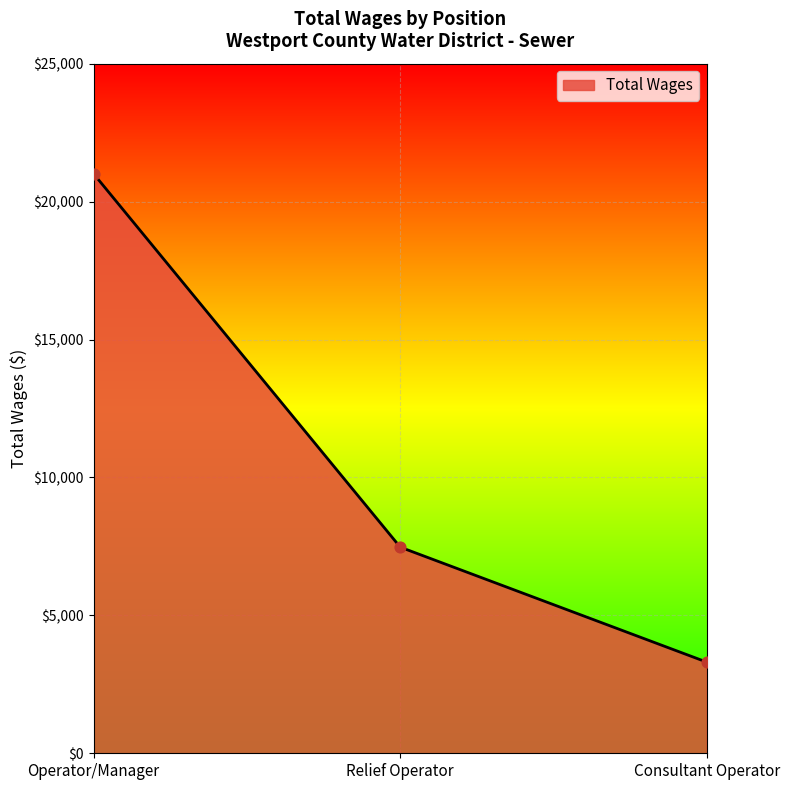

What is the ratio of the value at Consultant Operator to the value at Relief Operator?

0.4